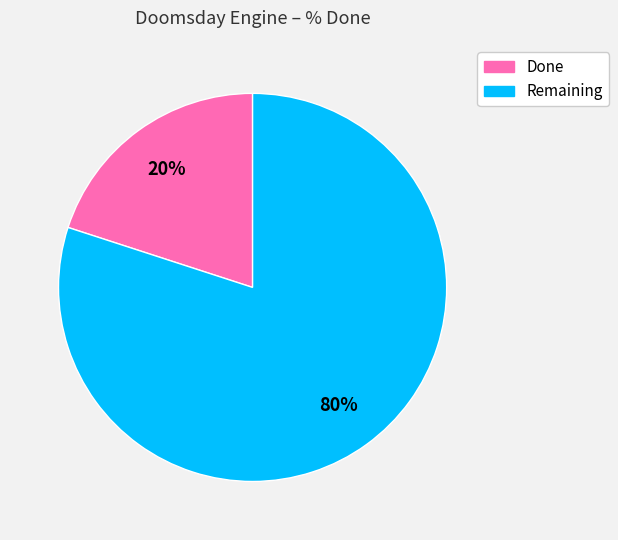

Is it true that Done is 20% of the pie?

True